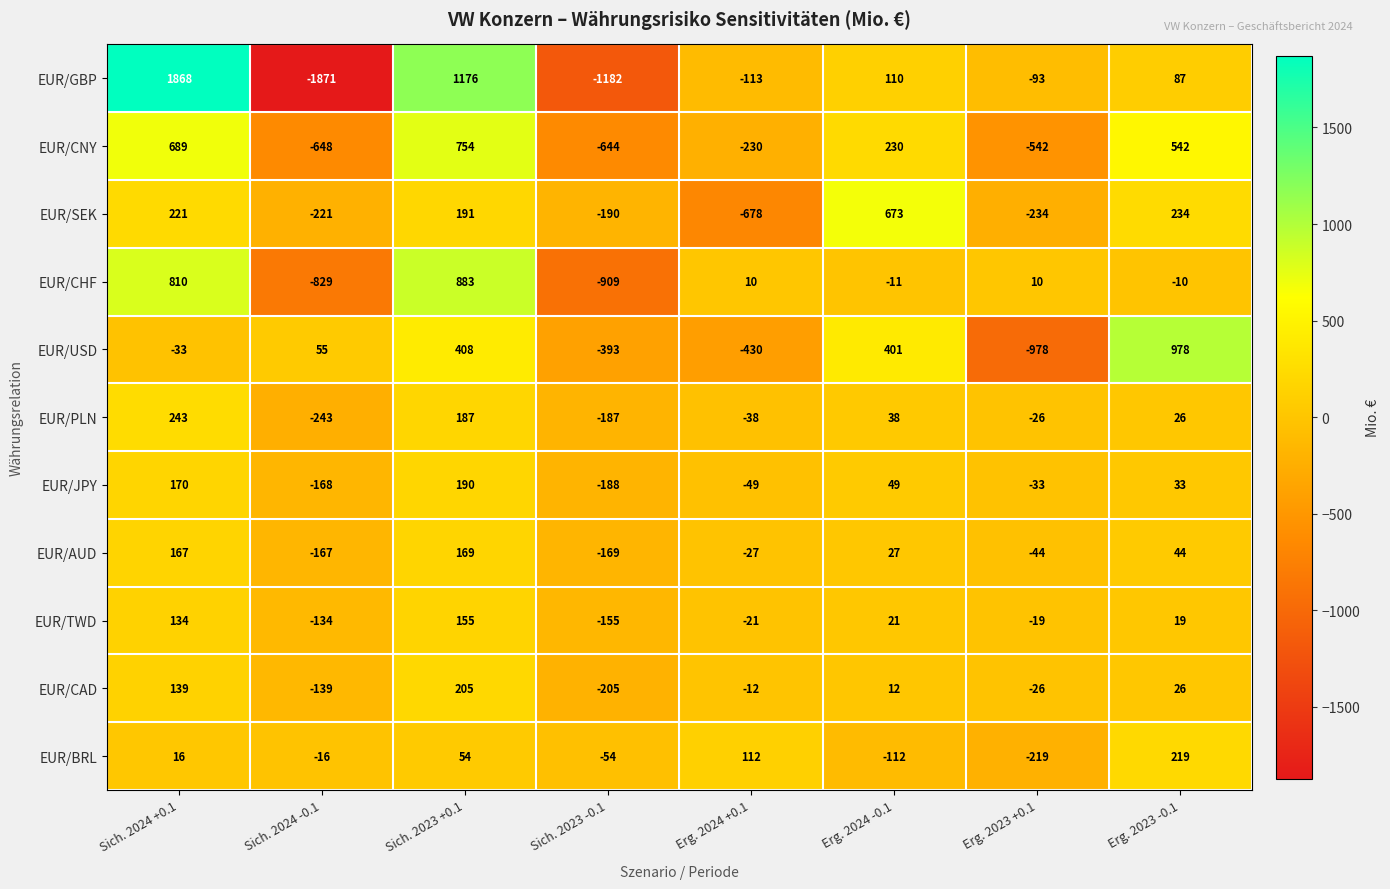

Which series has the largest range (max minus min)?

EUR/GBP